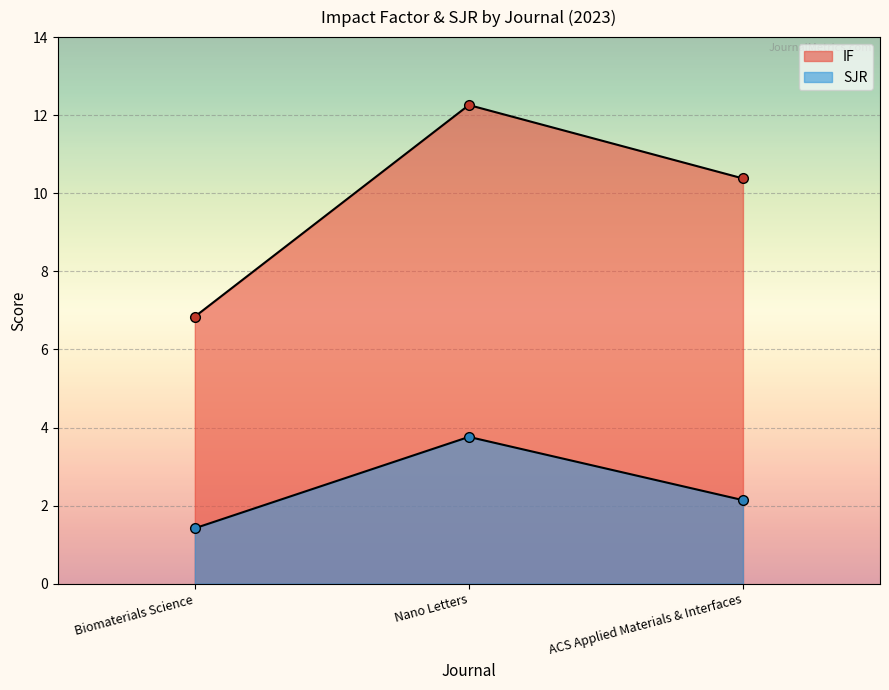

The value of IF at Biomaterials Science is 6.8. True or false?

True